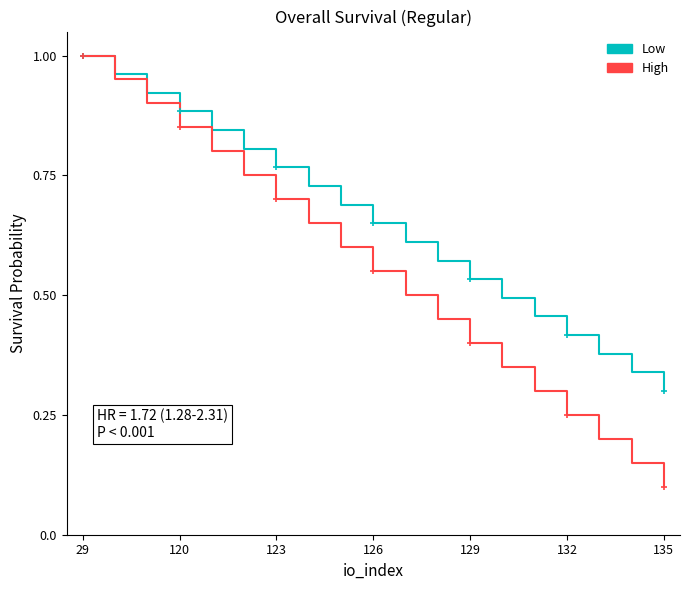

Which series has the largest total across all categories?

Low